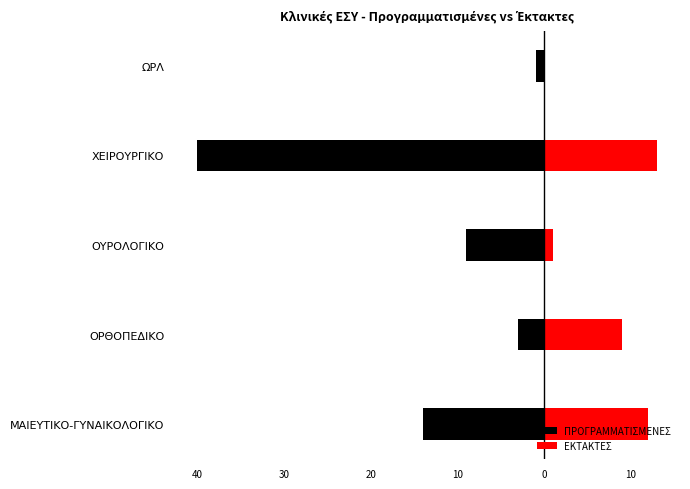

Is it true that ΕΚΤΑΚΤΕΣ equals 0 at ΩΡΛ?

True